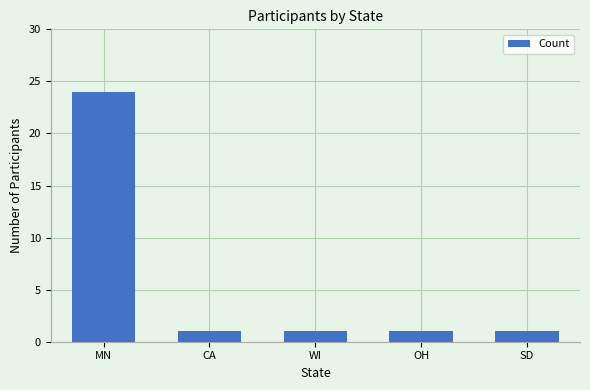

Reading left to right, what are all the values shown in this chart?

24	1	1	1	1